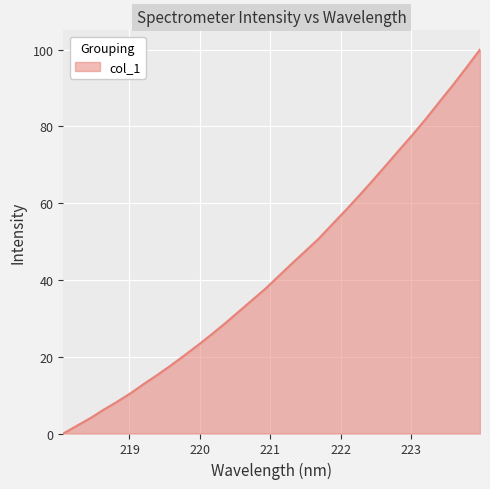

True or false: there are more than 0 points higher than both neighbors.

False